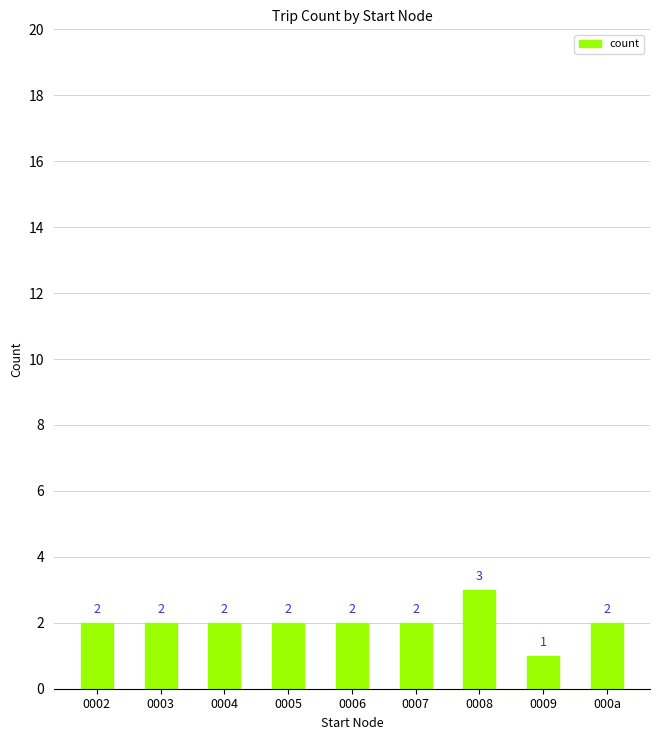

The value at 0002 is 3. True or false?

False